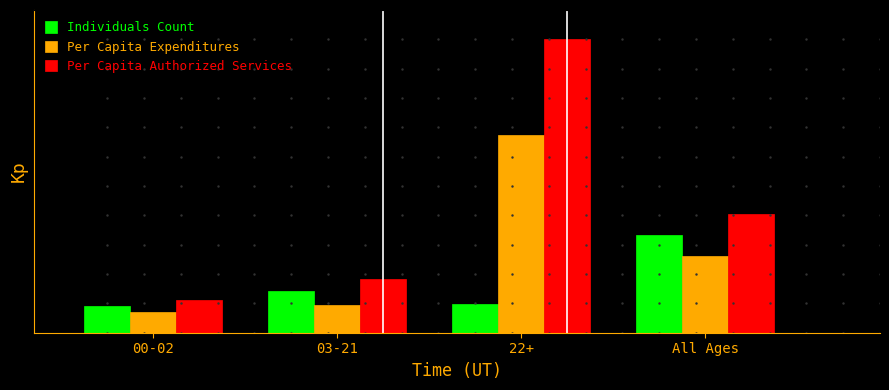

Which category has the lowest value across all series?

00-02